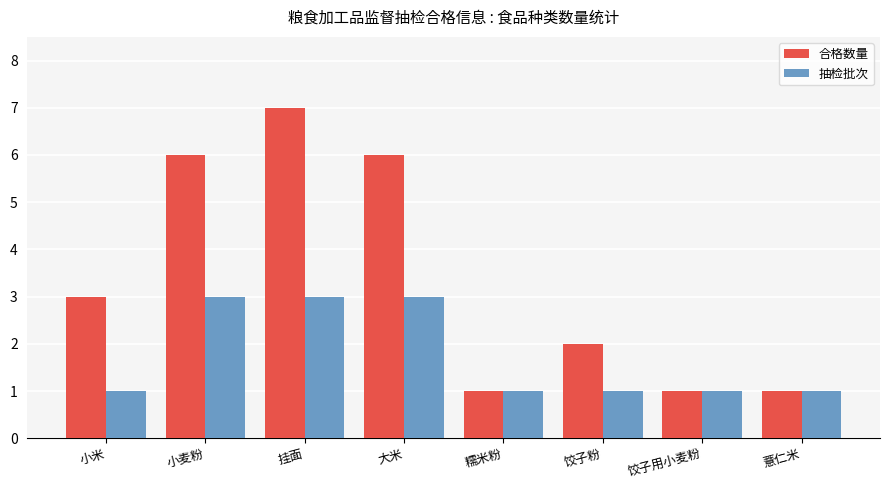

Read the 抽检批次 value at 大米.

3